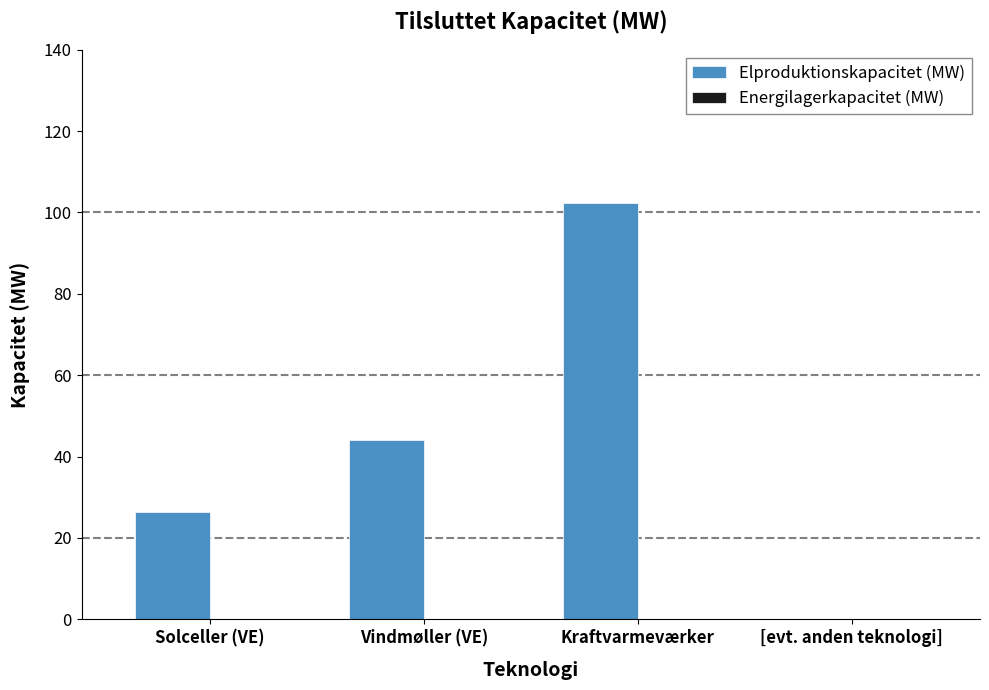

What is the sum of all values?

172.9